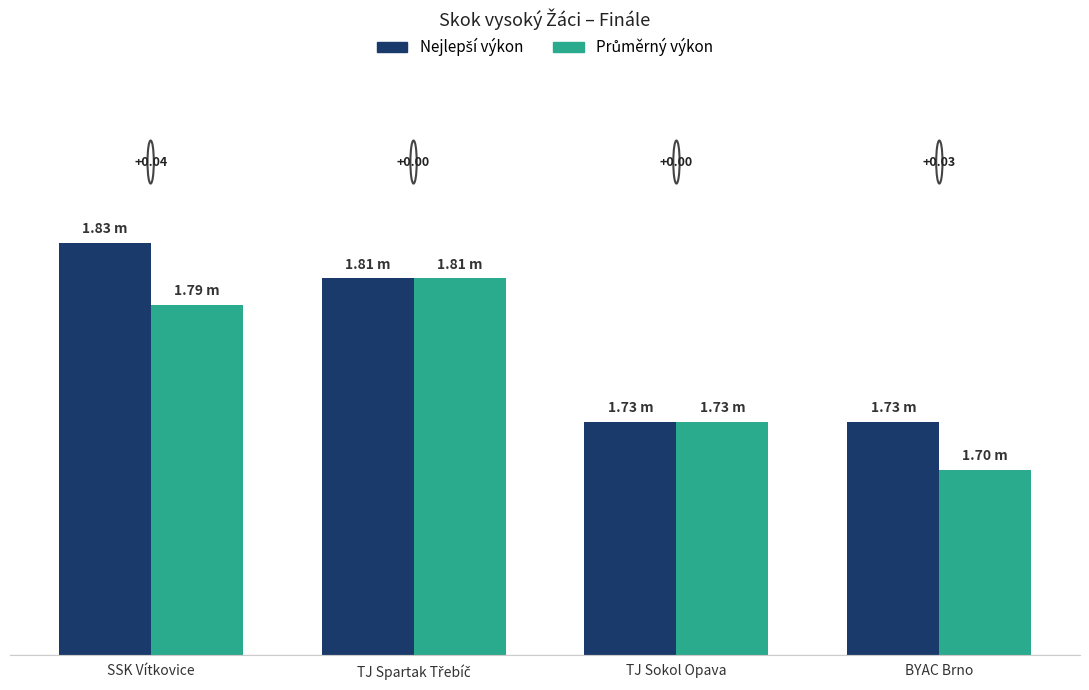

What value does the Průměrný výkon series have at TJ Spartak Třebíč?

1.8